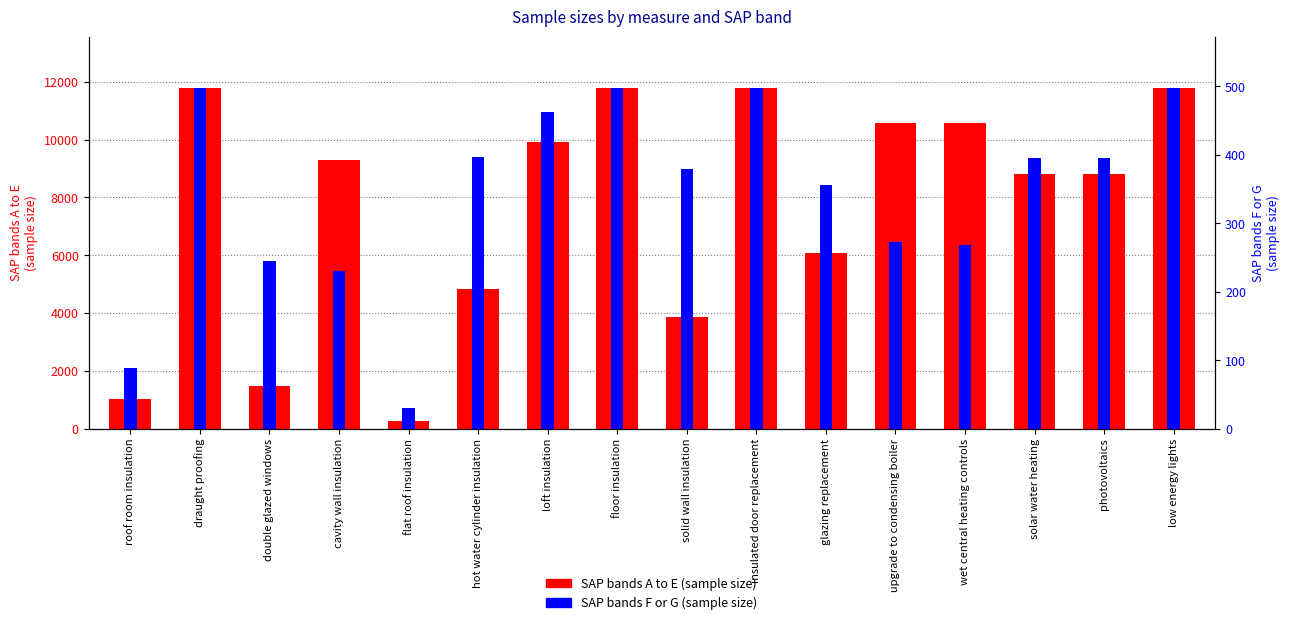

What is the sum of the SAP bands F or G (sample size) values at glazing replacement and cavity wall insulation?

587